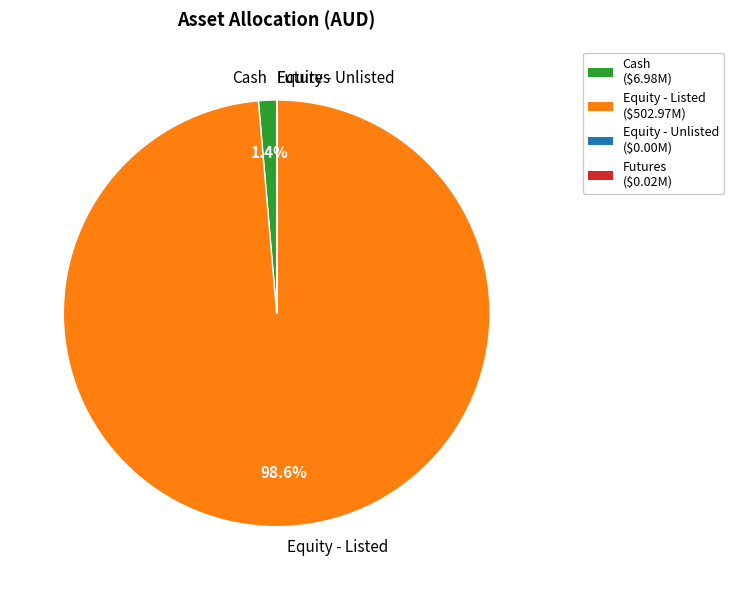

Which category accounts for the majority?

Equity - Listed